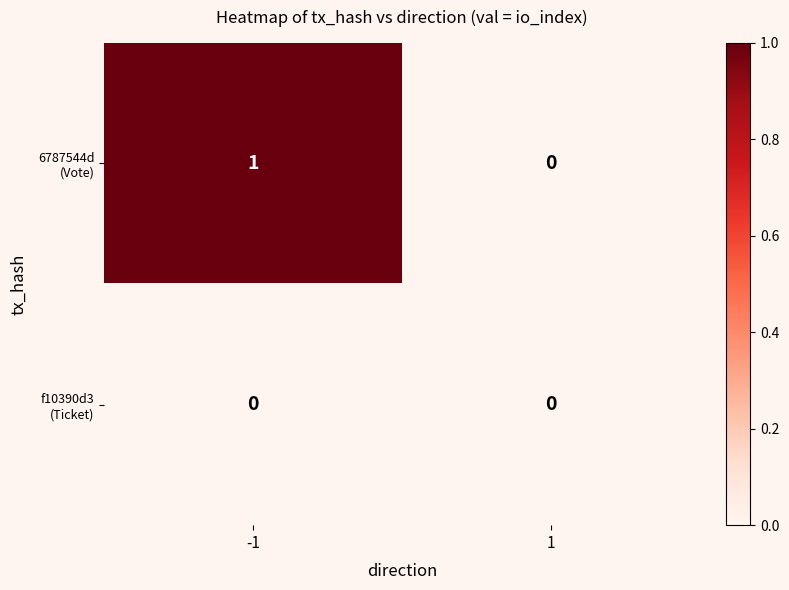

Rank the series by their maximum value, from highest to lowest.

6787544d (Vote), f10390d3 (Ticket)